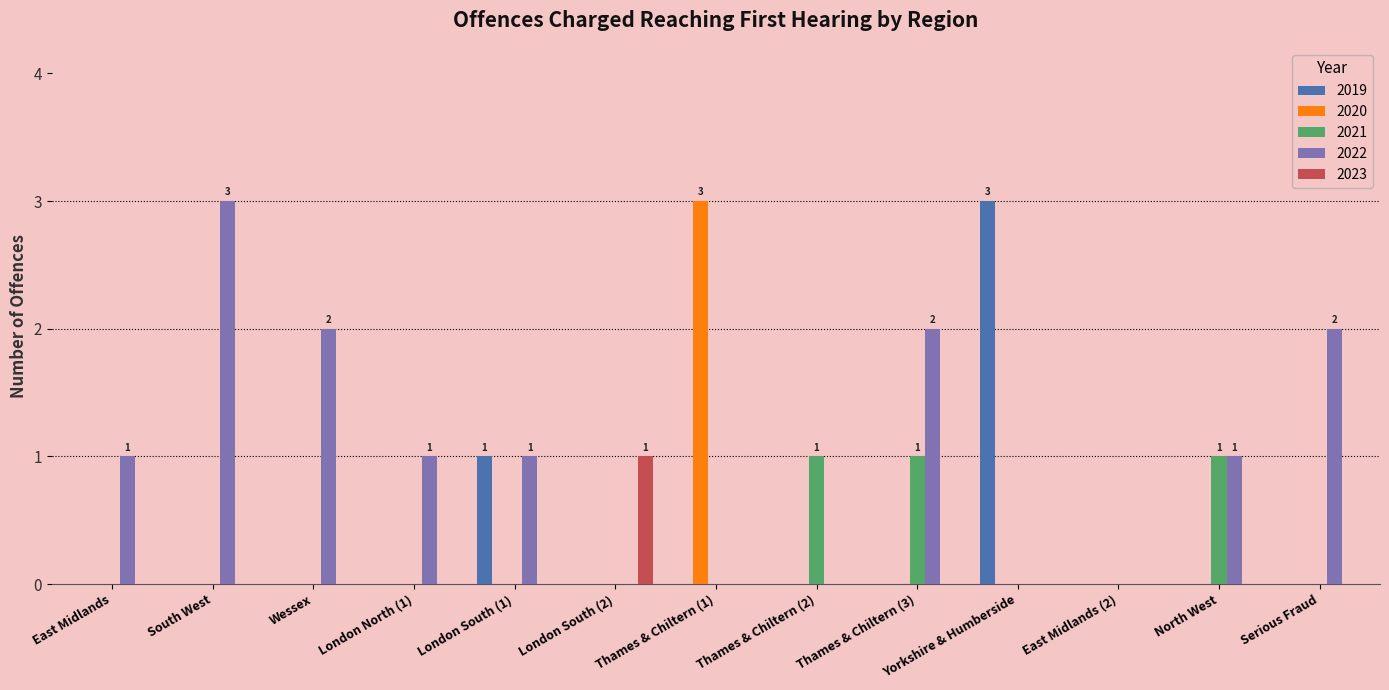

Which series has the largest total across all categories?

2022